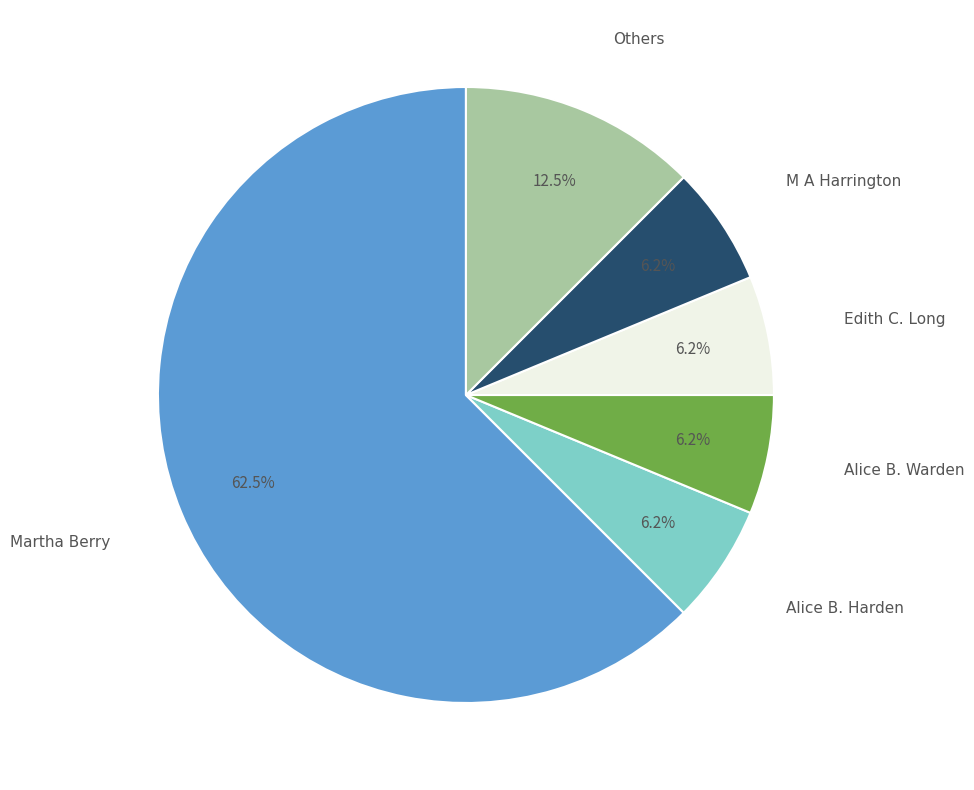

Combined, do Alice B. Harden and Alice B. Warden account for over 50%?

No